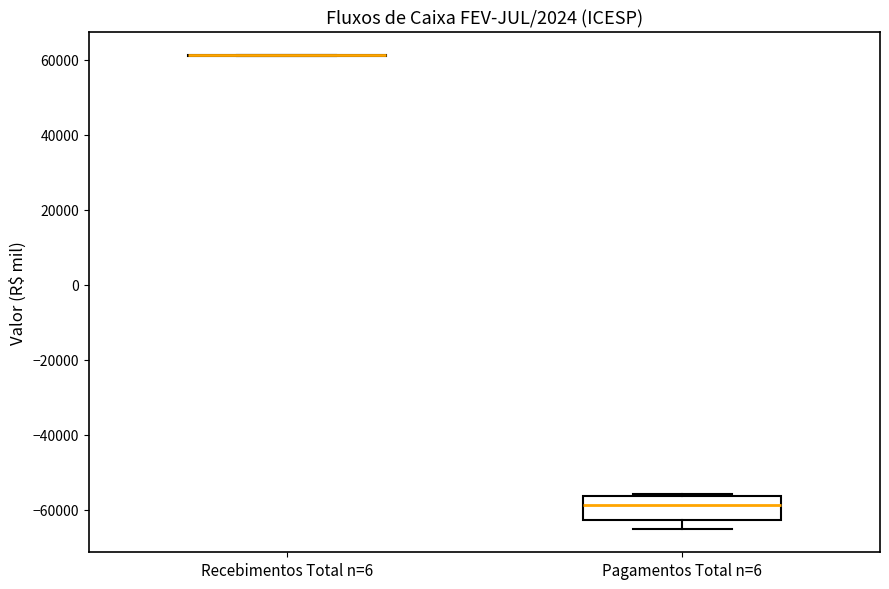

Reading left to right, read every box against the y-axis: the position of its median line, the range the box covers, and the ends of its whiskers. The values are not printed on the chart, so give them approximately, as read against the axis.

Recebimentos Total n=6: box collapsed to a line at 62000, whiskers 60000 to 62000
Pagamentos Total n=6: median -58000, box -62000 to -56000, whiskers -66000 to -56000